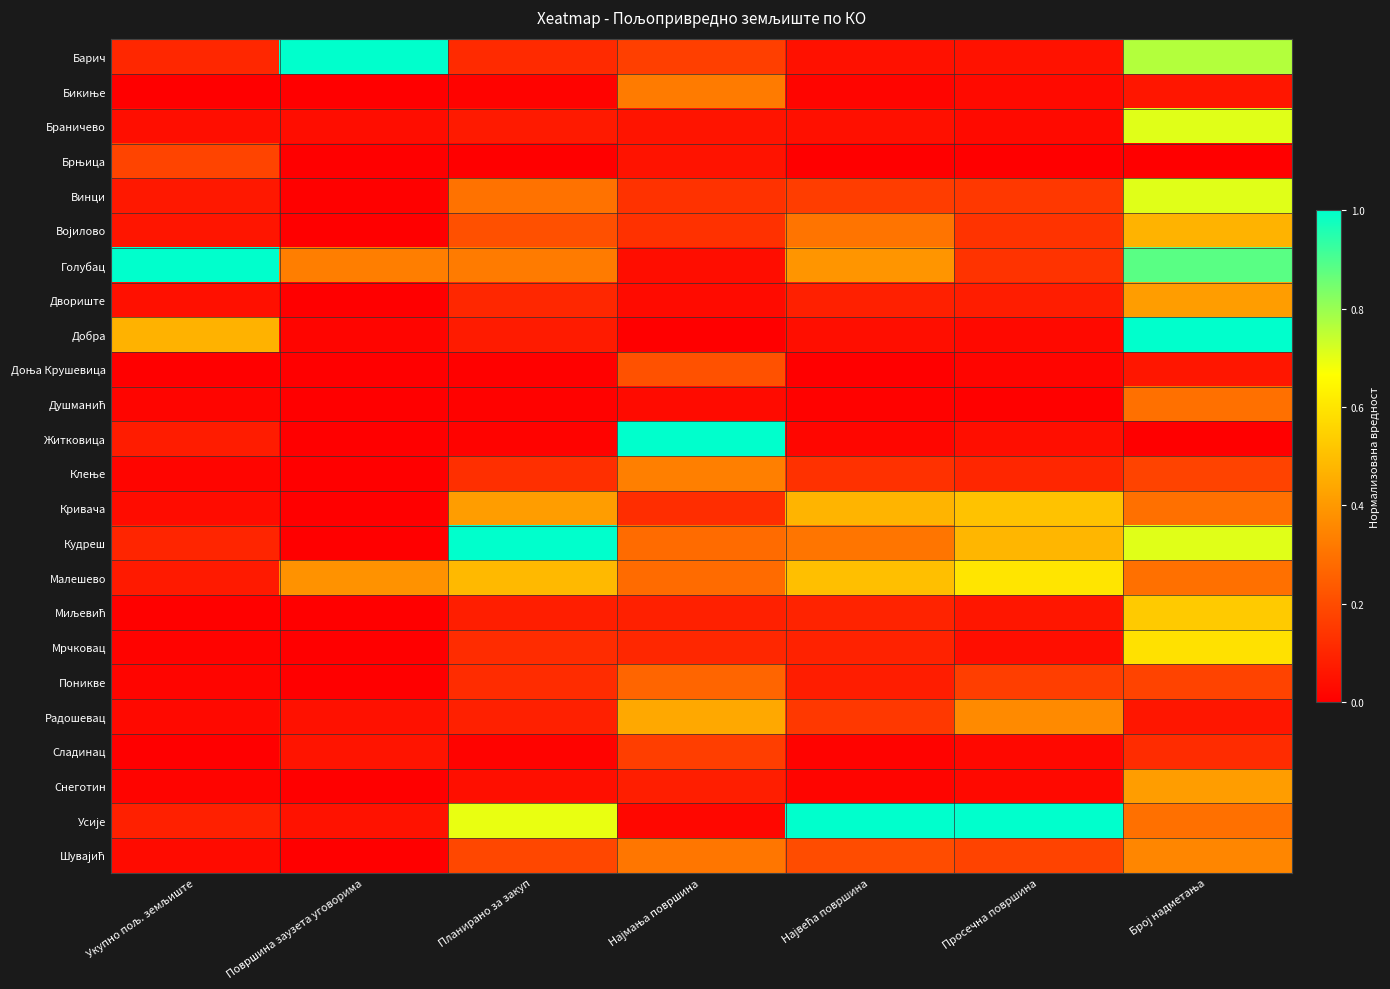

At how many categories does at least one series exceed 0?

7